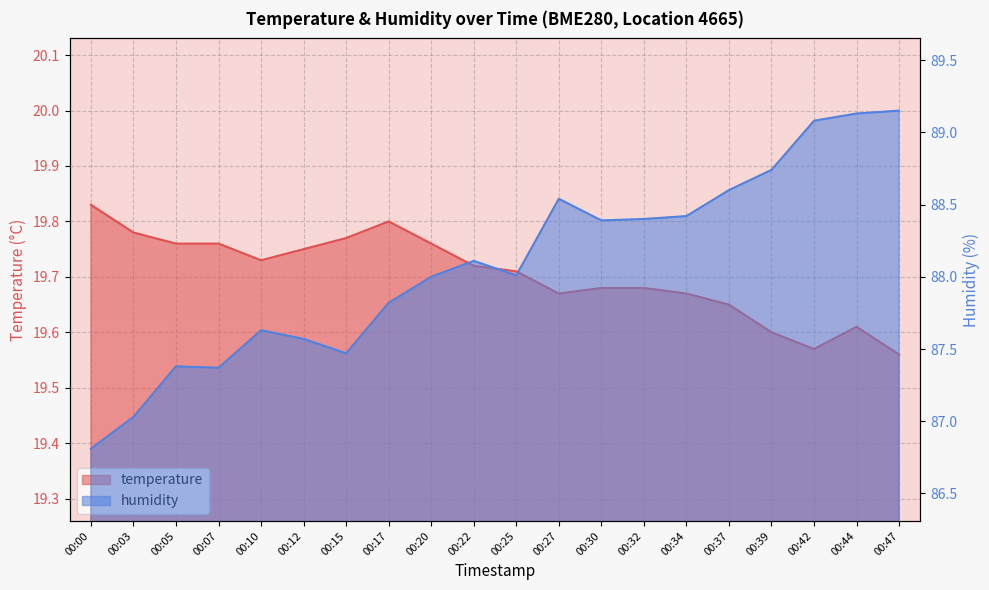

Count the temperature values in the range 19 to 20.

20